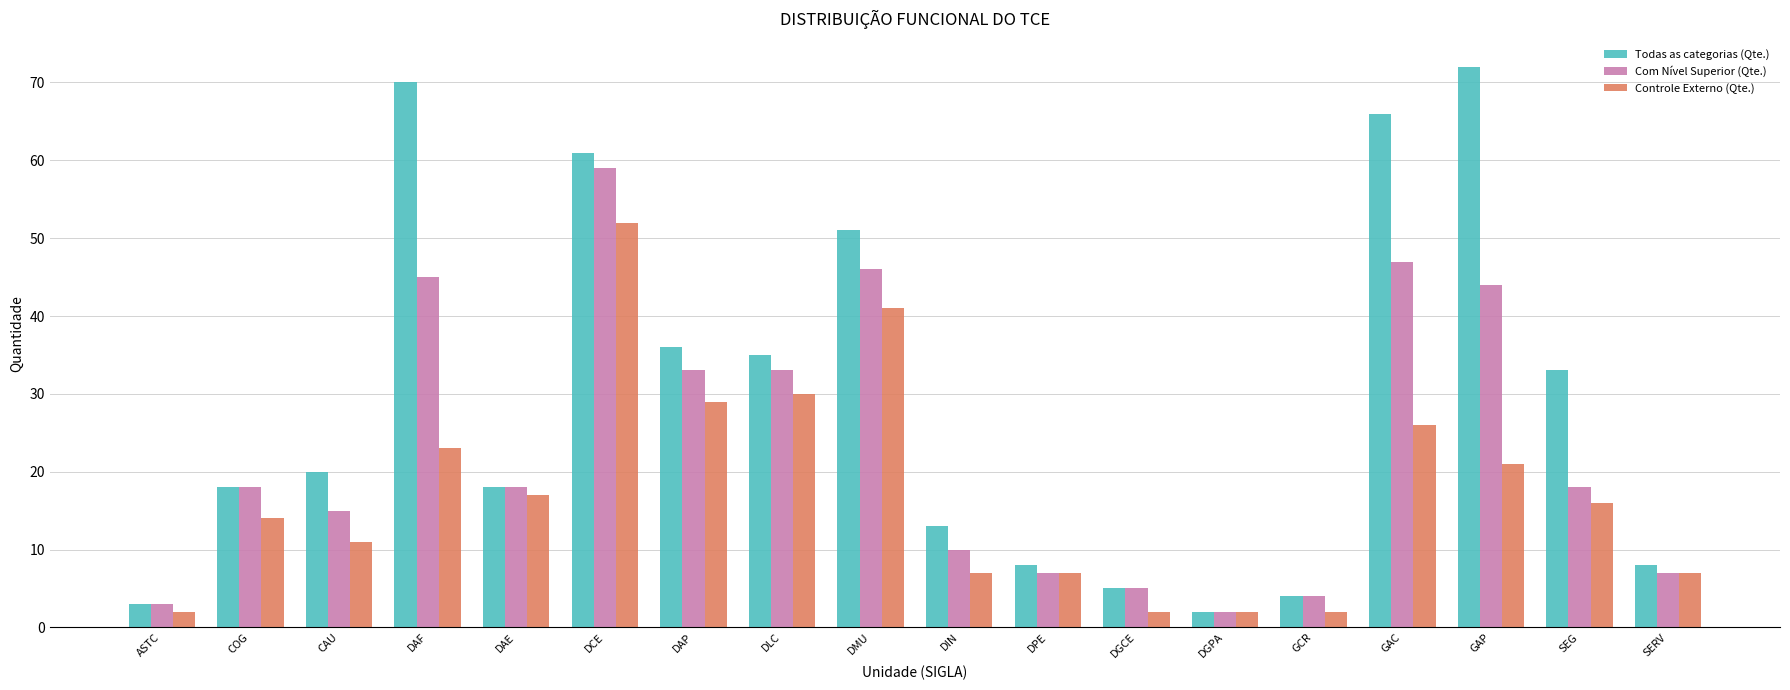

At which category is the sum across all series the highest?

DCE